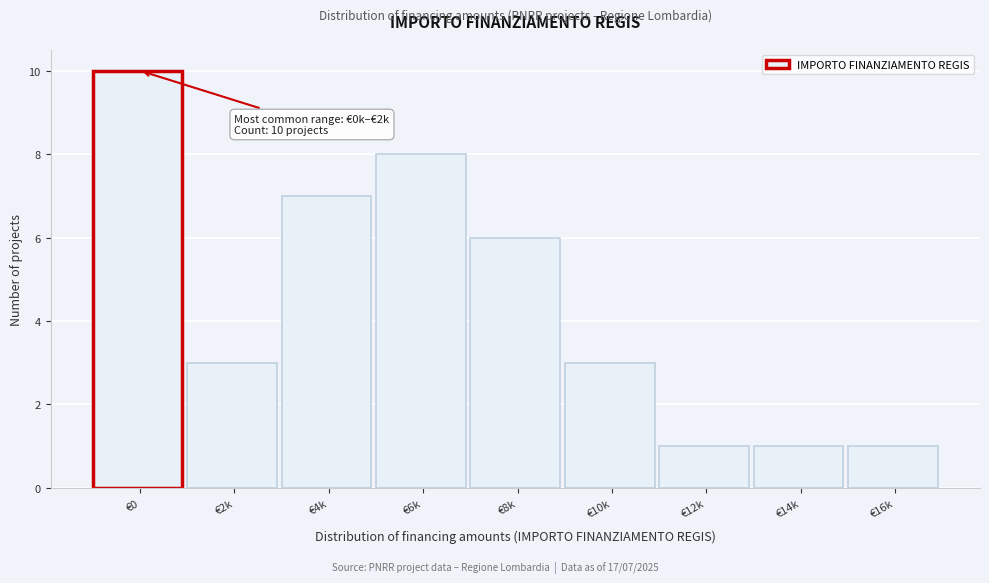

Reading left to right, list all the values displayed in this chart.

€0=10	€2k=3	€4k=7	€6k=8	€8k=6	€10k=3	€12k=1	€14k=1	€16k=1